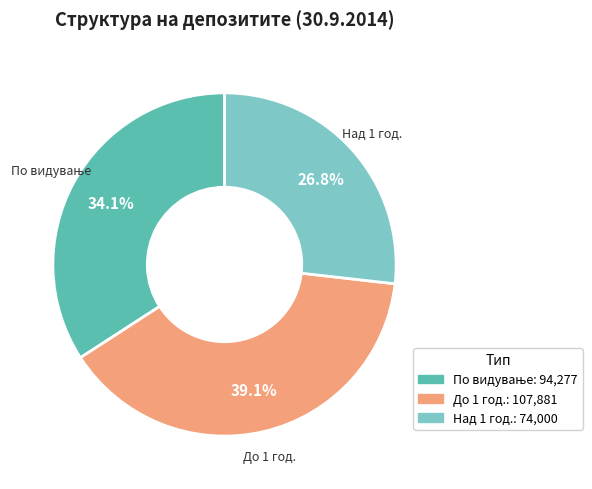

Is there any slice that represents more than half of the pie?

No